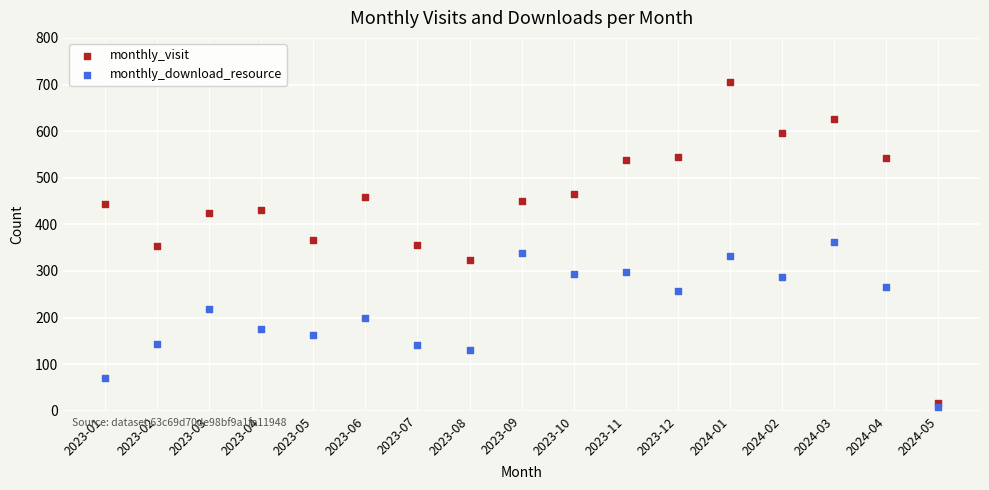

Across all data points, what is the range of Y values (max minus min)?

698